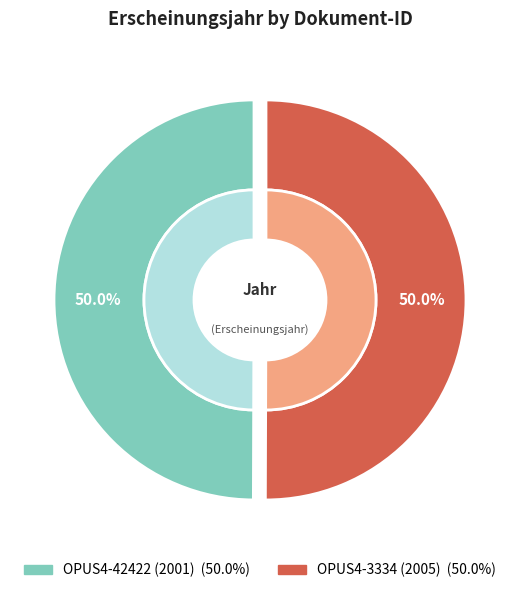

Is it true that OPUS4-3334 (2005) is 50% of the pie?

True